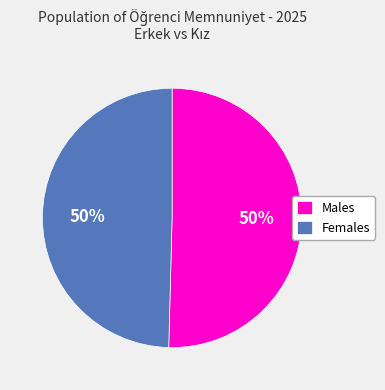

Is the sum of Females and Males greater than half?

Yes